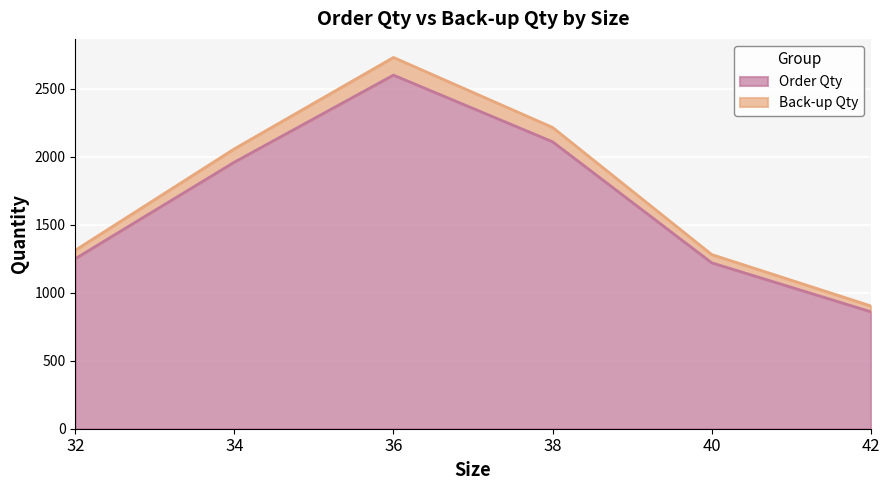

At 38, list the series in order from largest to smallest.

Back-up Qty, Order Qty